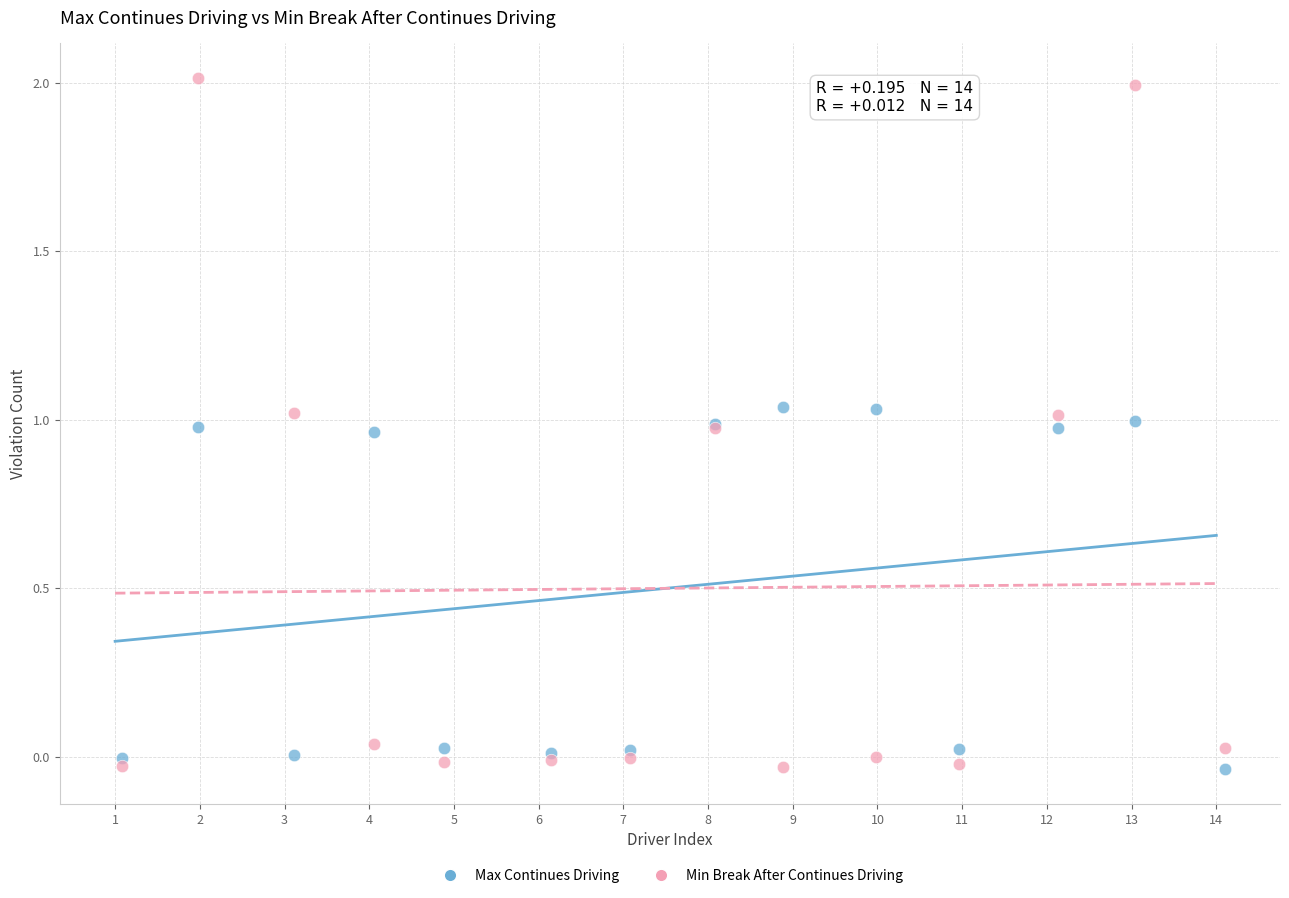

Which series reaches the maximum Y coordinate?

Min Break After Continues Driving